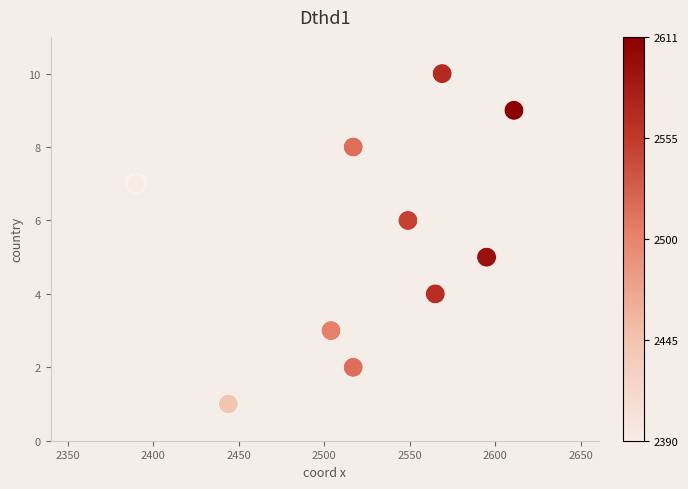

What is the range of Y values (max minus min)?

9